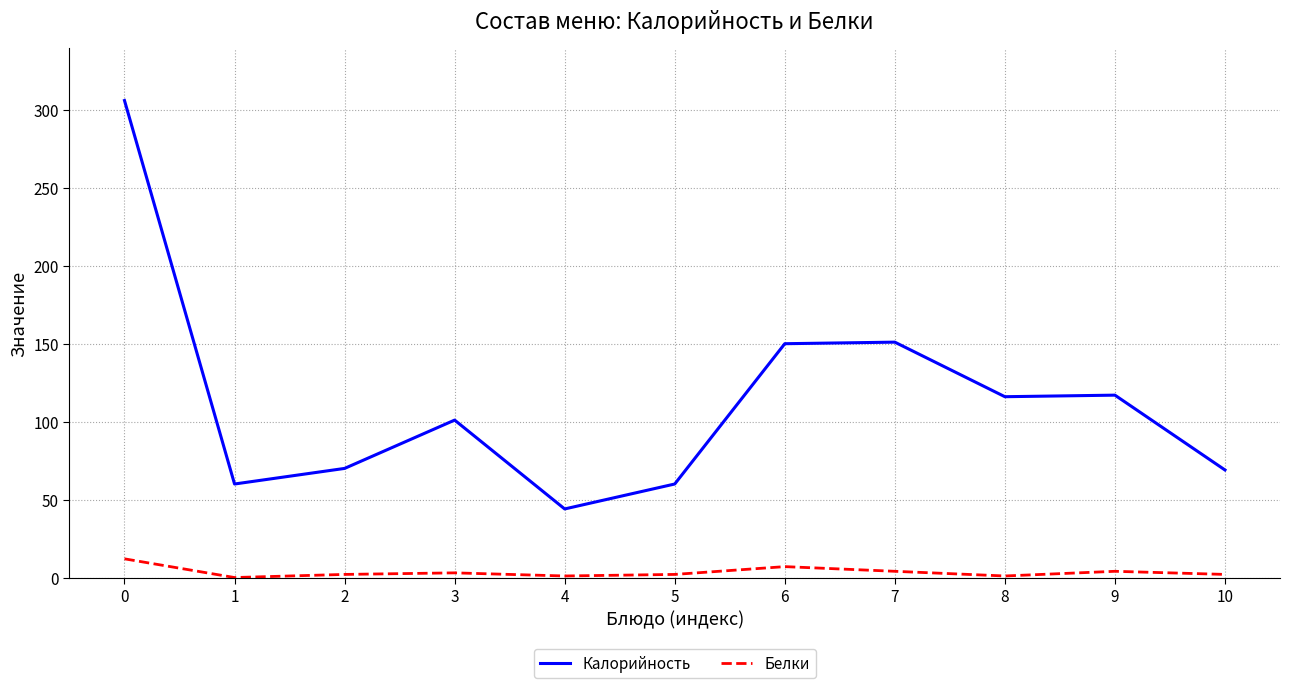

Is it true that Калорийность equals 151 at 7?

True